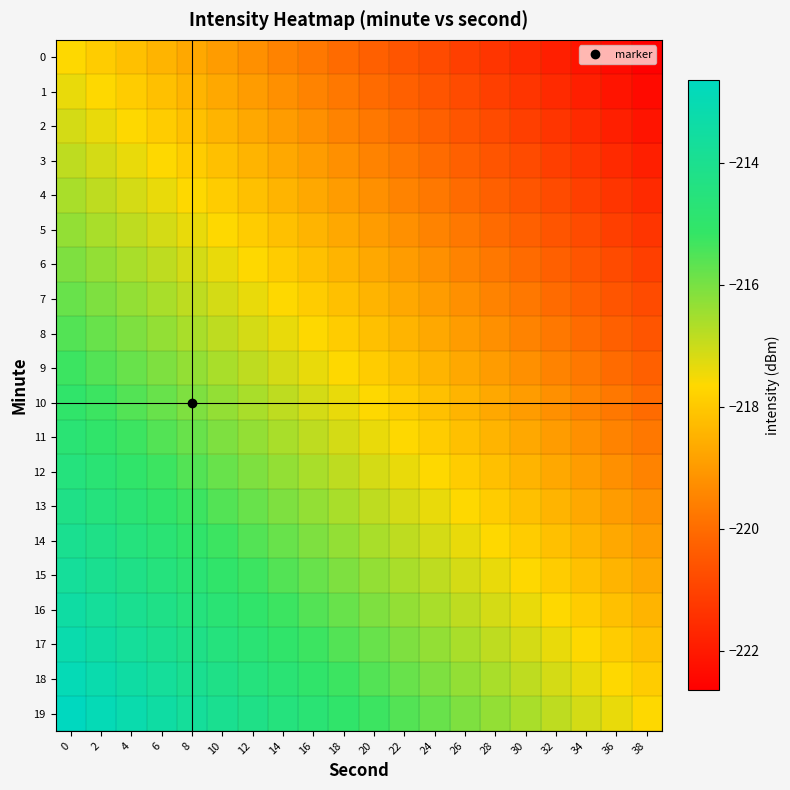

Reading left to right, list all the values displayed in this chart.

0: 0=-217.6	2=-217.9	4=-218.2	6=-218.4	8=-218.7	10=-219.0	12=-219.2	14=-219.5	16=-219.8	18=-220.0	20=-220.3	22=-220.5	24=-220.8	26=-221.1	28=-221.3	30=-221.6	32=-221.9	34=-222.1	36=-222.4	38=-222.6
1: 0=-217.4	2=-217.6	4=-217.9	6=-218.2	8=-218.4	10=-218.7	12=-219.0	14=-219.2	16=-219.5	18=-219.8	20=-220.0	22=-220.3	24=-220.5	26=-220.8	28=-221.1	30=-221.3	32=-221.6	34=-221.9	36=-222.1	38=-222.4
2: 0=-217.1	2=-217.4	4=-217.6	6=-217.9	8=-218.2	10=-218.4	12=-218.7	14=-219.0	16=-219.2	18=-219.5	20=-219.8	22=-220.0	24=-220.3	26=-220.5	28=-220.8	30=-221.1	32=-221.3	34=-221.6	36=-221.9	38=-222.1
3: 0=-216.9	2=-217.1	4=-217.4	6=-217.6	8=-217.9	10=-218.2	12=-218.4	14=-218.7	16=-219.0	18=-219.2	20=-219.5	22=-219.8	24=-220.0	26=-220.3	28=-220.5	30=-220.8	32=-221.1	34=-221.3	36=-221.6	38=-221.9
4: 0=-216.6	2=-216.9	4=-217.1	6=-217.4	8=-217.6	10=-217.9	12=-218.2	14=-218.4	16=-218.7	18=-219.0	20=-219.2	22=-219.5	24=-219.8	26=-220.0	28=-220.3	30=-220.5	32=-220.8	34=-221.1	36=-221.3	38=-221.6
5: 0=-216.3	2=-216.6	4=-216.9	6=-217.1	8=-217.4	10=-217.6	12=-217.9	14=-218.2	16=-218.4	18=-218.7	20=-219.0	22=-219.2	24=-219.5	26=-219.8	28=-220.0	30=-220.3	32=-220.5	34=-220.8	36=-221.1	38=-221.3
6: 0=-216.1	2=-216.3	4=-216.6	6=-216.9	8=-217.1	10=-217.4	12=-217.6	14=-217.9	16=-218.2	18=-218.4	20=-218.7	22=-219.0	24=-219.2	26=-219.5	28=-219.8	30=-220.0	32=-220.3	34=-220.5	36=-220.8	38=-221.1
7: 0=-215.8	2=-216.1	4=-216.3	6=-216.6	8=-216.9	10=-217.1	12=-217.4	14=-217.6	16=-217.9	18=-218.2	20=-218.4	22=-218.7	24=-219.0	26=-219.2	28=-219.5	30=-219.8	32=-220.0	34=-220.3	36=-220.5	38=-220.8
8: 0=-215.5	2=-215.8	4=-216.1	6=-216.3	8=-216.6	10=-216.9	12=-217.1	14=-217.4	16=-217.6	18=-217.9	20=-218.2	22=-218.4	24=-218.7	26=-219.0	28=-219.2	30=-219.5	32=-219.8	34=-220.0	36=-220.3	38=-220.5
9: 0=-215.3	2=-215.5	4=-215.8	6=-216.1	8=-216.3	10=-216.6	12=-216.9	14=-217.1	16=-217.4	18=-217.6	20=-217.9	22=-218.2	24=-218.4	26=-218.7	28=-219.0	30=-219.2	32=-219.5	34=-219.8	36=-220.0	38=-220.3
10: 0=-215.0	2=-215.3	4=-215.5	6=-215.8	8=-216.1	10=-216.3	12=-216.6	14=-216.9	16=-217.1	18=-217.4	20=-217.6	22=-217.9	24=-218.2	26=-218.4	28=-218.7	30=-219.0	32=-219.2	34=-219.5	36=-219.8	38=-220.0
11: 0=-214.8	2=-215.0	4=-215.3	6=-215.5	8=-215.8	10=-216.1	12=-216.3	14=-216.6	16=-216.9	18=-217.1	20=-217.4	22=-217.6	24=-217.9	26=-218.2	28=-218.4	30=-218.7	32=-219.0	34=-219.2	36=-219.5	38=-219.8
12: 0=-214.5	2=-214.8	4=-215.0	6=-215.3	8=-215.5	10=-215.8	12=-216.1	14=-216.3	16=-216.6	18=-216.9	20=-217.1	22=-217.4	24=-217.6	26=-217.9	28=-218.2	30=-218.4	32=-218.7	34=-219.0	36=-219.2	38=-219.5
13: 0=-214.2	2=-214.5	4=-214.8	6=-215.0	8=-215.3	10=-215.5	12=-215.8	14=-216.1	16=-216.3	18=-216.6	20=-216.9	22=-217.1	24=-217.4	26=-217.6	28=-217.9	30=-218.2	32=-218.4	34=-218.7	36=-219.0	38=-219.2
14: 0=-214.0	2=-214.2	4=-214.5	6=-214.8	8=-215.0	10=-215.3	12=-215.5	14=-215.8	16=-216.1	18=-216.3	20=-216.6	22=-216.9	24=-217.1	26=-217.4	28=-217.6	30=-217.9	32=-218.2	34=-218.4	36=-218.7	38=-219.0
15: 0=-213.7	2=-214.0	4=-214.2	6=-214.5	8=-214.8	10=-215.0	12=-215.3	14=-215.5	16=-215.8	18=-216.1	20=-216.3	22=-216.6	24=-216.9	26=-217.1	28=-217.4	30=-217.6	32=-217.9	34=-218.2	36=-218.4	38=-218.7
16: 0=-213.4	2=-213.7	4=-214.0	6=-214.2	8=-214.5	10=-214.8	12=-215.0	14=-215.3	16=-215.5	18=-215.8	20=-216.1	22=-216.3	24=-216.6	26=-216.9	28=-217.1	30=-217.4	32=-217.6	34=-217.9	36=-218.2	38=-218.4
17: 0=-213.2	2=-213.4	4=-213.7	6=-214.0	8=-214.2	10=-214.5	12=-214.8	14=-215.0	16=-215.3	18=-215.5	20=-215.8	22=-216.1	24=-216.3	26=-216.6	28=-216.9	30=-217.1	32=-217.4	34=-217.6	36=-217.9	38=-218.2
18: 0=-212.9	2=-213.2	4=-213.4	6=-213.7	8=-214.0	10=-214.2	12=-214.5	14=-214.8	16=-215.0	18=-215.3	20=-215.5	22=-215.8	24=-216.1	26=-216.3	28=-216.6	30=-216.9	32=-217.1	34=-217.4	36=-217.6	38=-217.9
19: 0=-212.6	2=-212.9	4=-213.2	6=-213.4	8=-213.7	10=-214.0	12=-214.2	14=-214.5	16=-214.8	18=-215.0	20=-215.3	22=-215.5	24=-215.8	26=-216.1	28=-216.3	30=-216.6	32=-216.9	34=-217.1	36=-217.4	38=-217.6